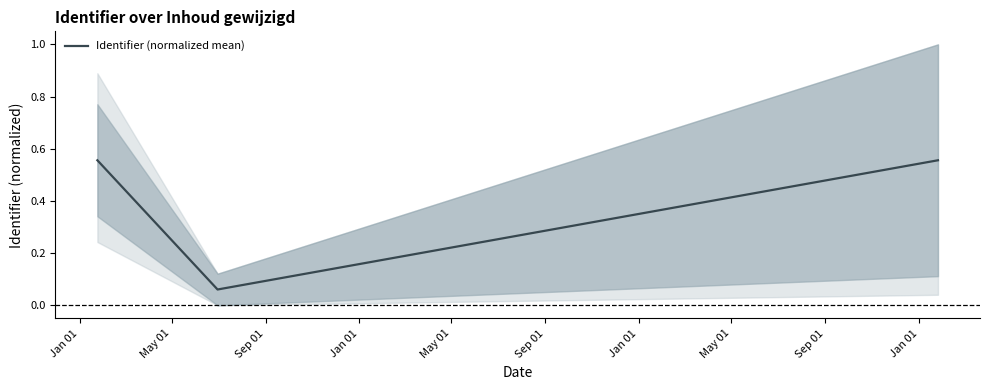

How many Identifier (normalized mean) values are between 0 and 1?

3